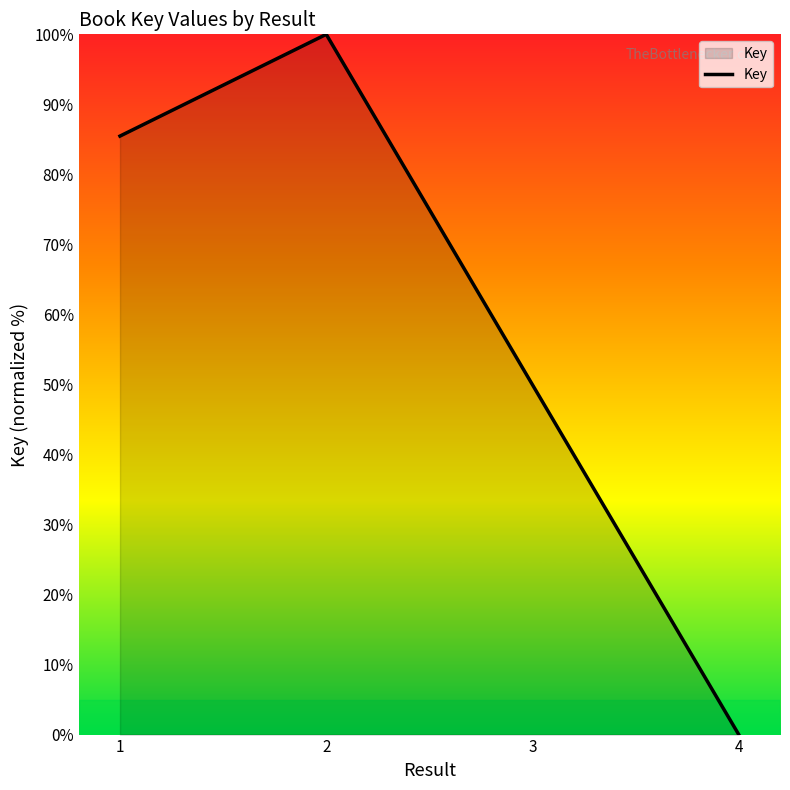

Rank the categories by value from highest to lowest.

2, 1, 3, 4